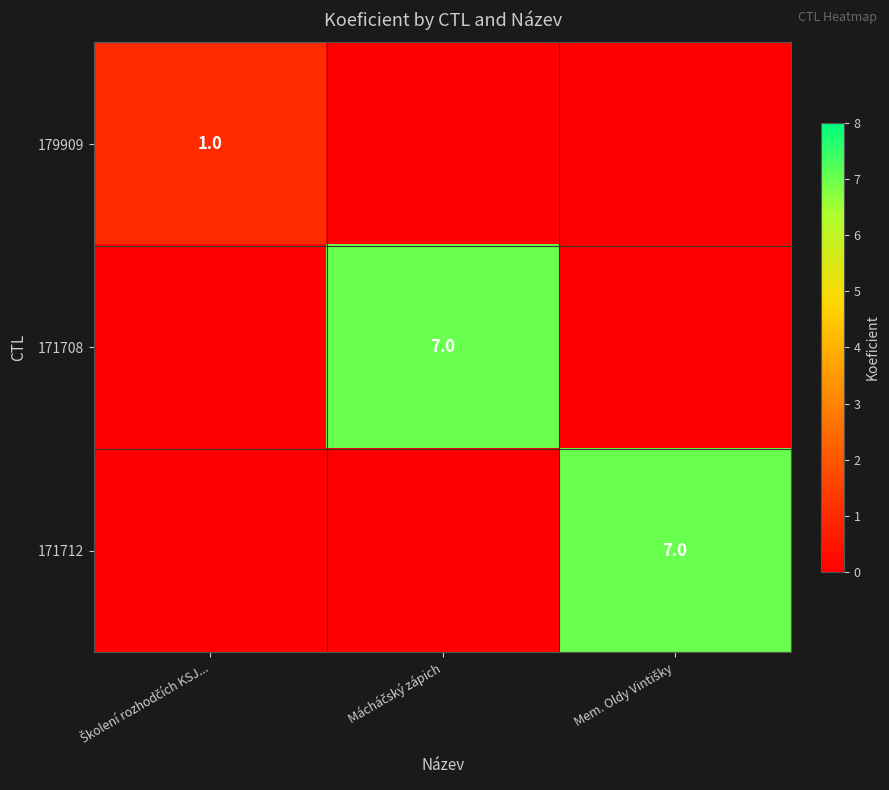

At which label does 179909 reach its minimum?

Mácháčský zápich